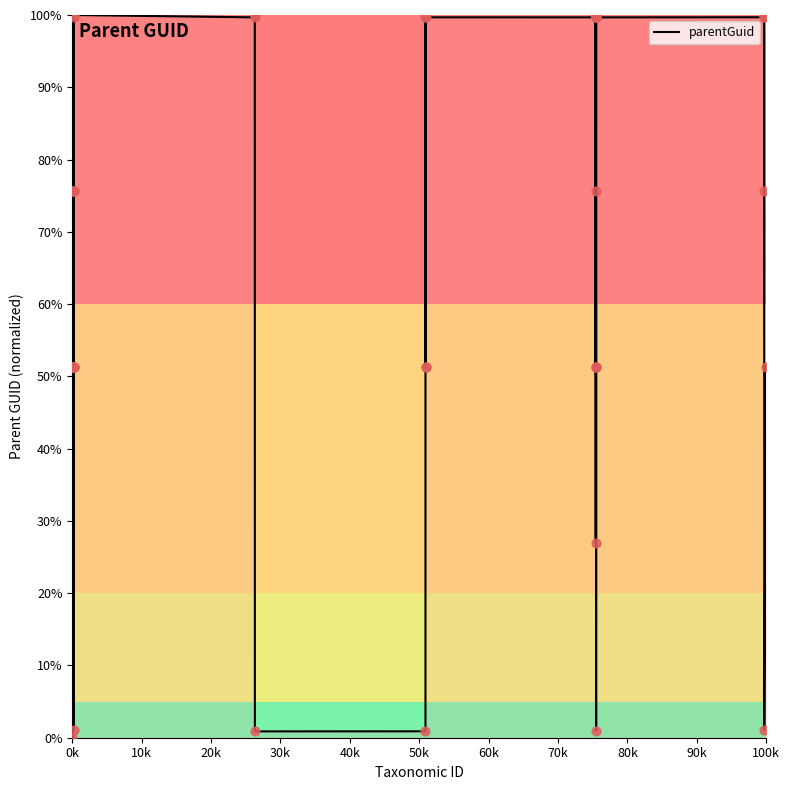

What is the maximum value shown in the chart?

100.0